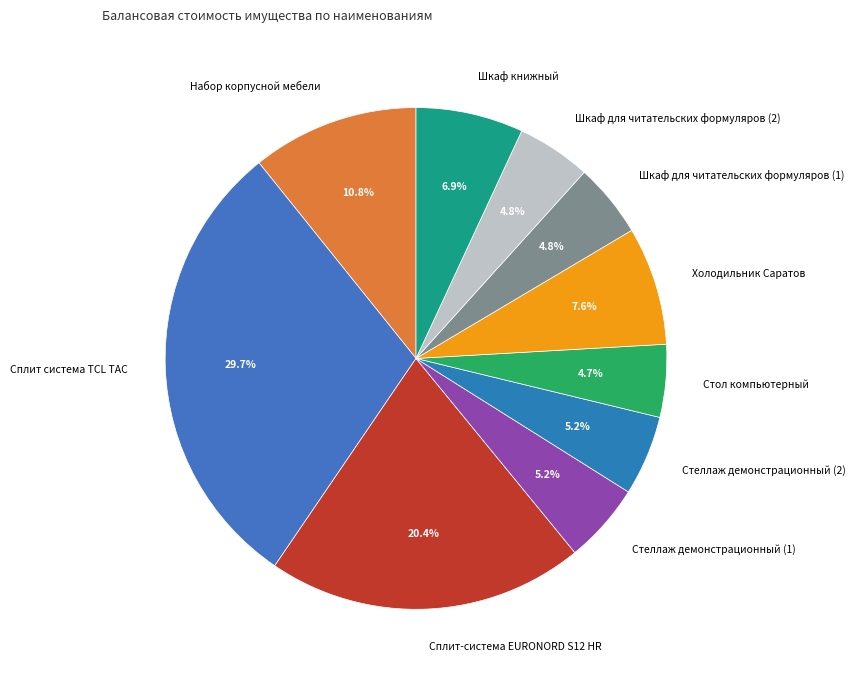

To the nearest percent, what is the combined percentage of Шкаф для читательских формуляров (2) and Набор корпусной мебели?

16%